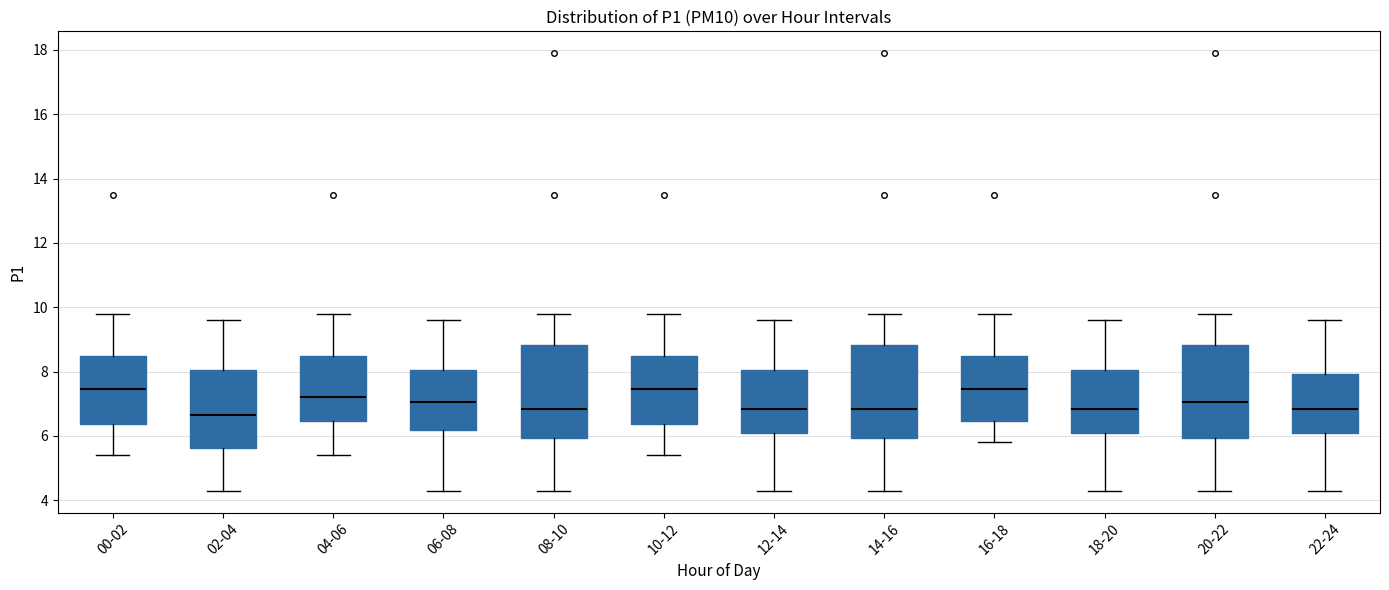

Where does the lower whisker of the box for 18-20 end on the y-axis? The values are not printed on the chart, so give them approximately, as read against the axis.

4.4